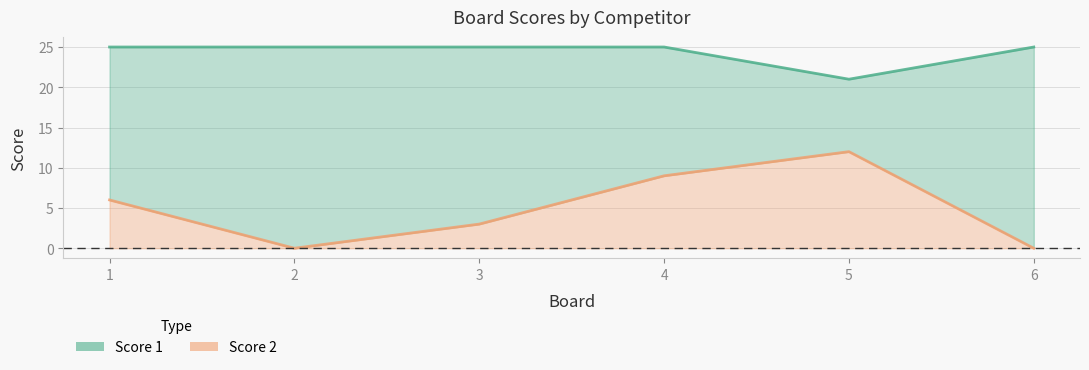

What is the value of the Score 1 line point at the 2nd from the left?

25